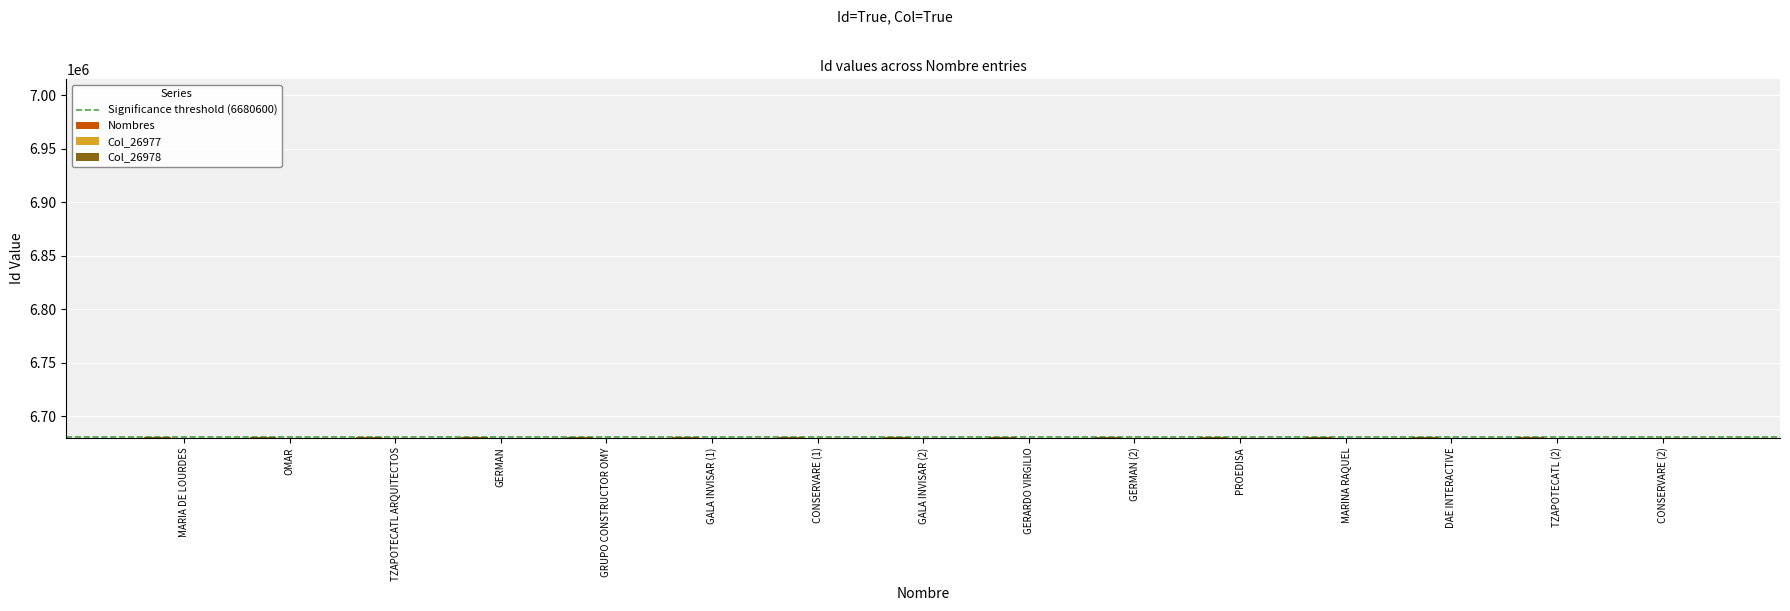

What is the value of the Col_26977 bar at the 3rd from the left?

26977